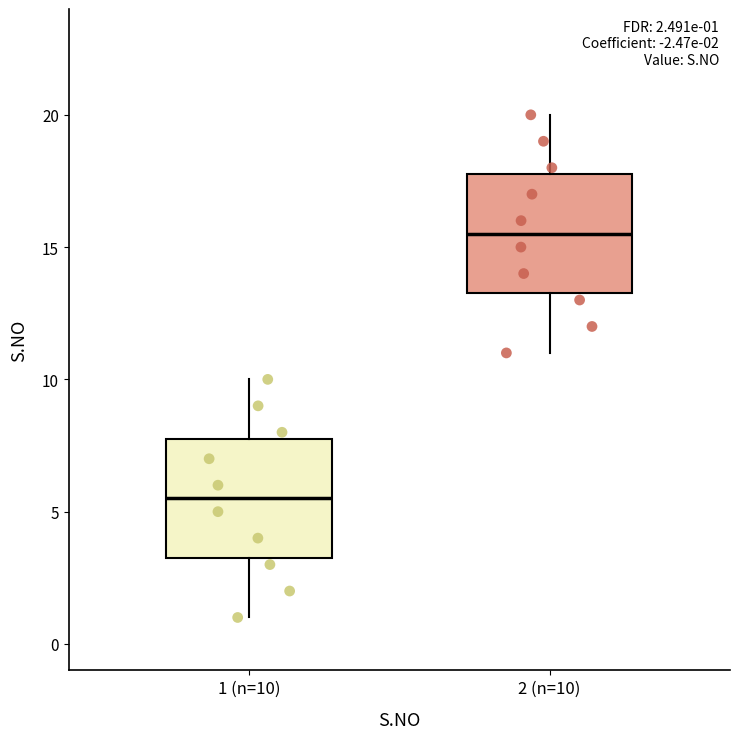

Which box's median line is the highest?

2 (n=10)